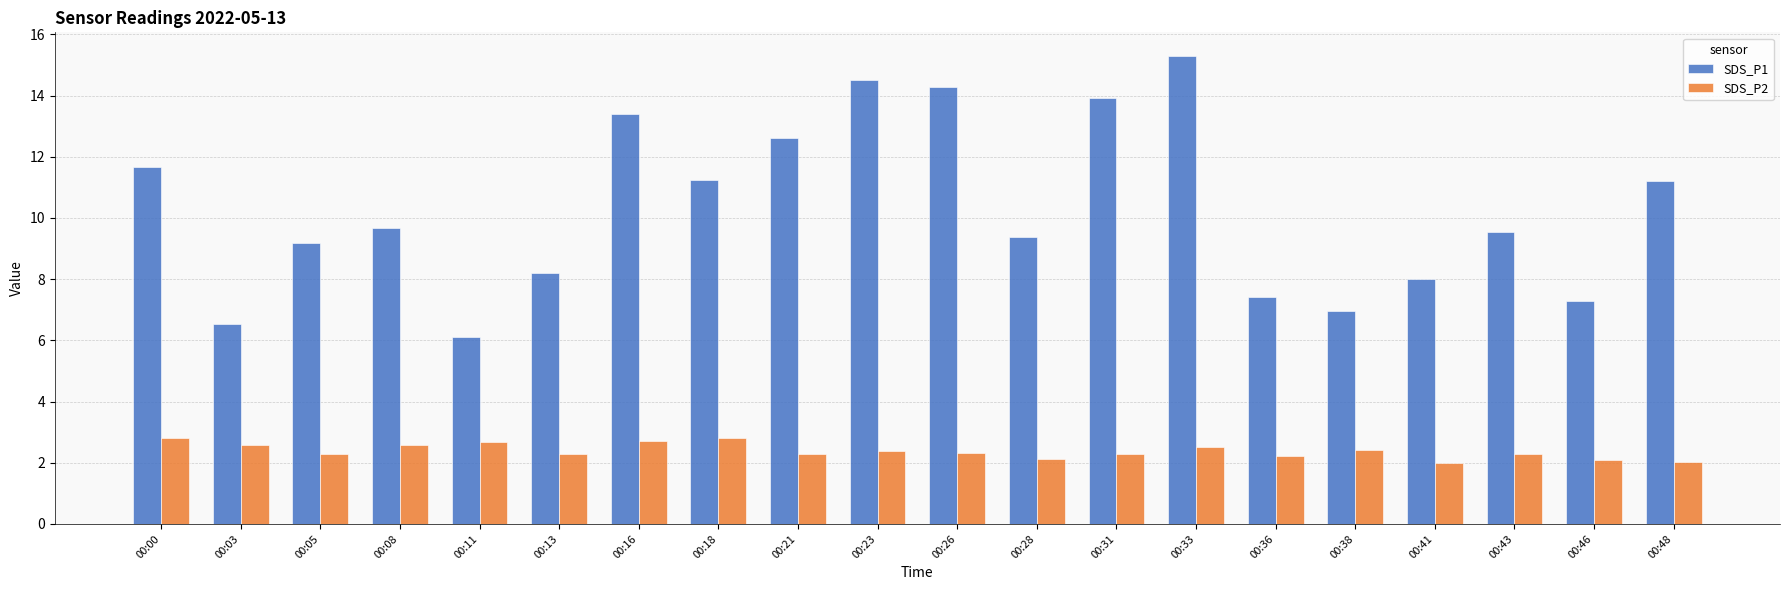

Is it true that SDS_P2 equals 2.3 at 00:31?

True